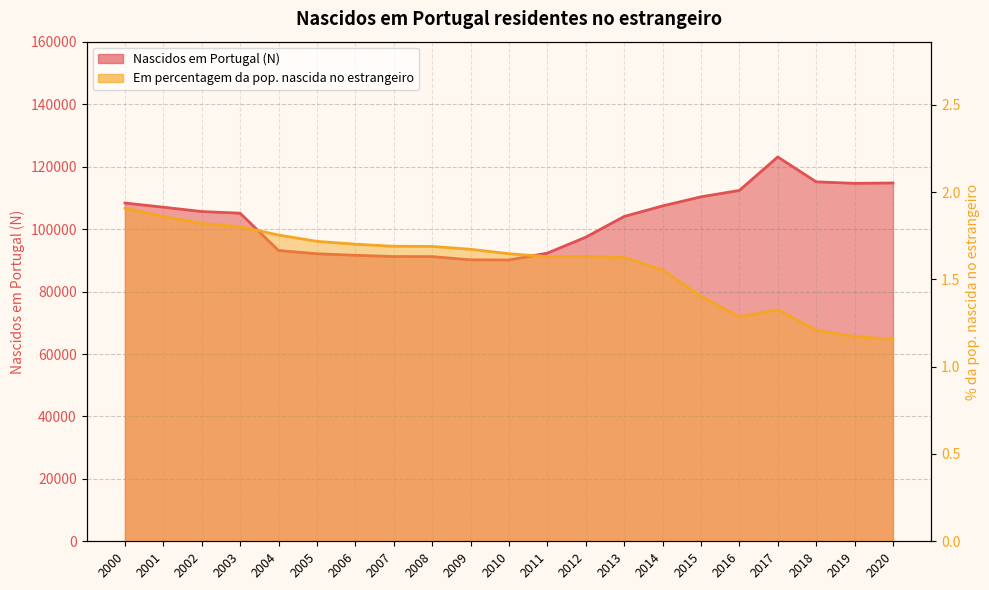

Reading left to right, transcribe all the data shown in this chart.

Nascidos em Portugal (N): 108397.0	107057.0	105667.0	105135.0	93190.0	92136.0	91651.0	91253.0	91225.0	90203.0	90148.0	92343.0	97445.0	104084.0	107470.0	110384.0	112430.0	123155.0	115190.0	114705.0	114825.0
Em percentagem da pop. nascida no estrangeiro: 1.9	1.9	1.8	1.8	1.8	1.7	1.7	1.7	1.7	1.7	1.6	1.6	1.6	1.6	1.6	1.4	1.3	1.3	1.2	1.2	1.2